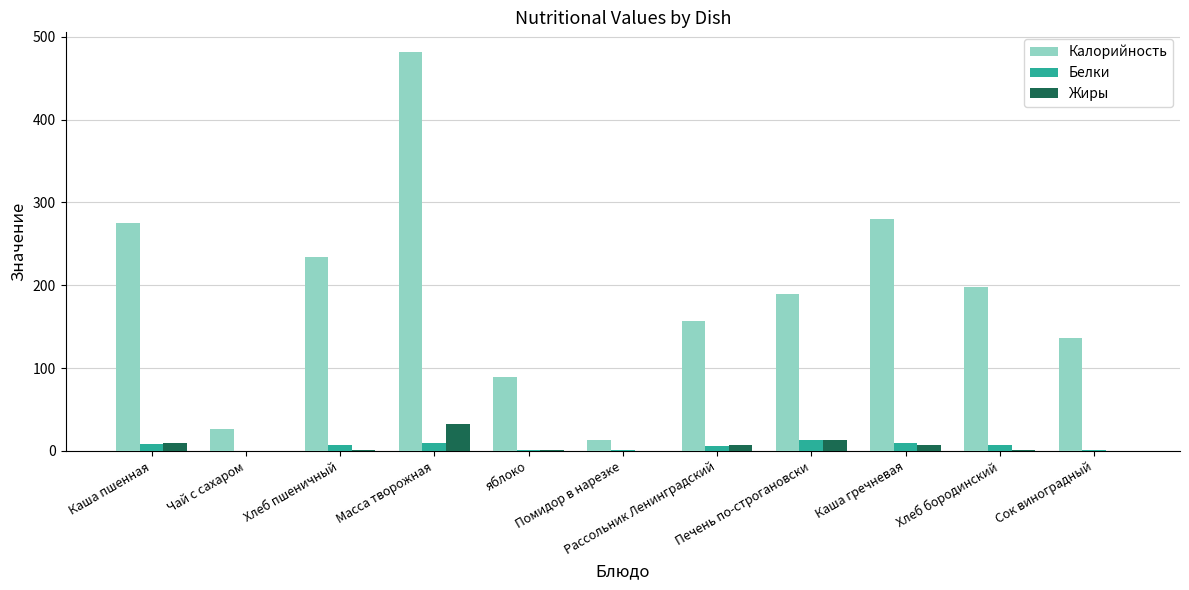

Which series has the largest total across all categories?

Калорийность